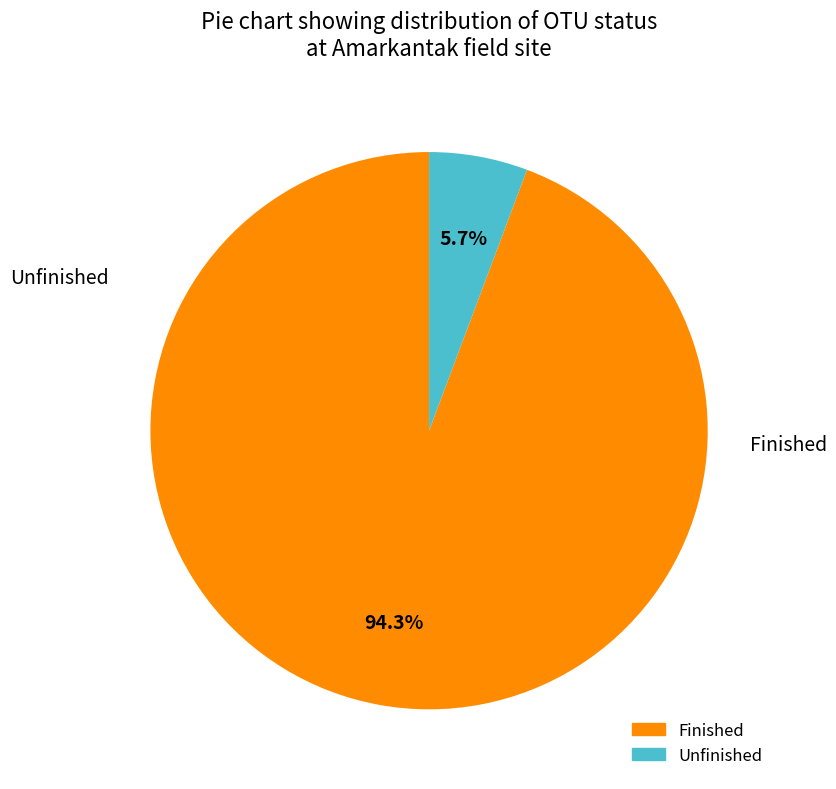

To the nearest percent, what is the difference between the largest and smallest slice percentages?

89%